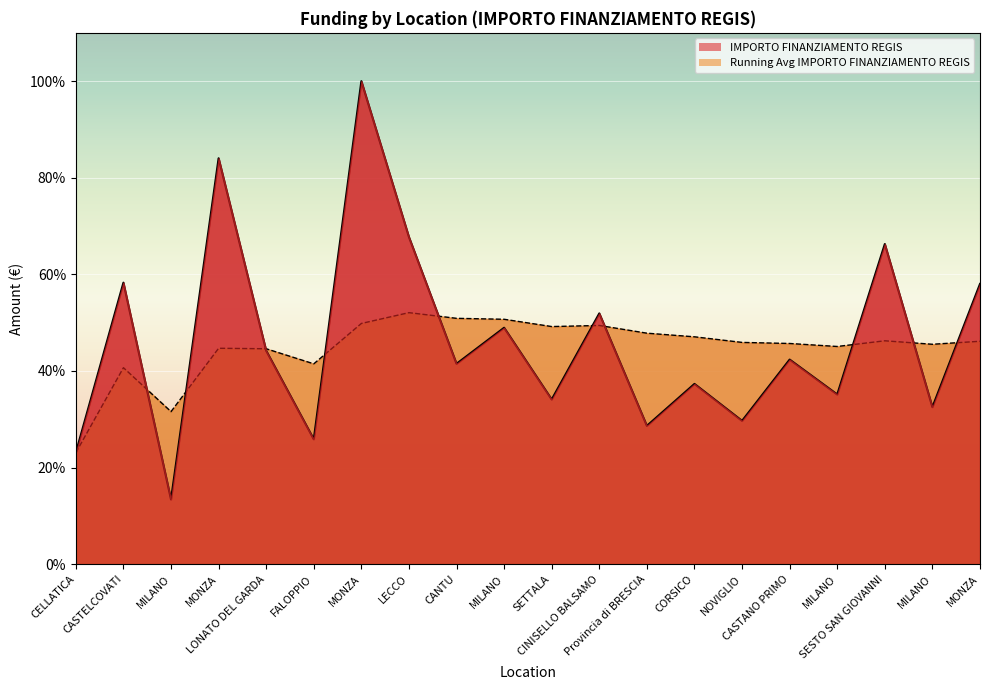

What is the sum of the values at FALOPPIO and Provincia di BRESCIA?

54.5